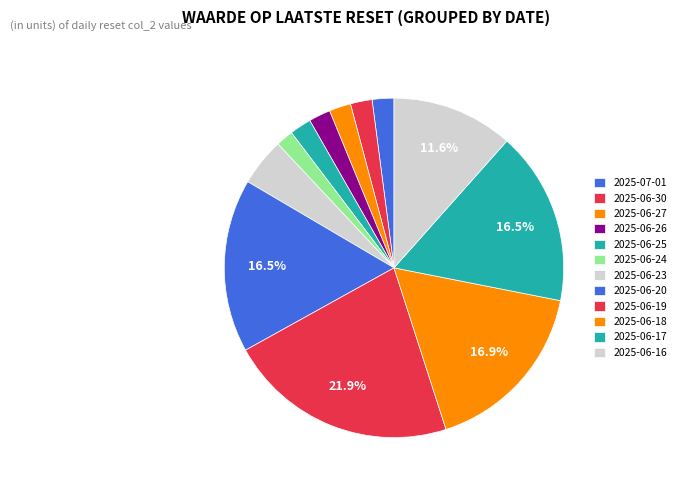

To the nearest percent, what portion does 2025-06-20 represent?

17%